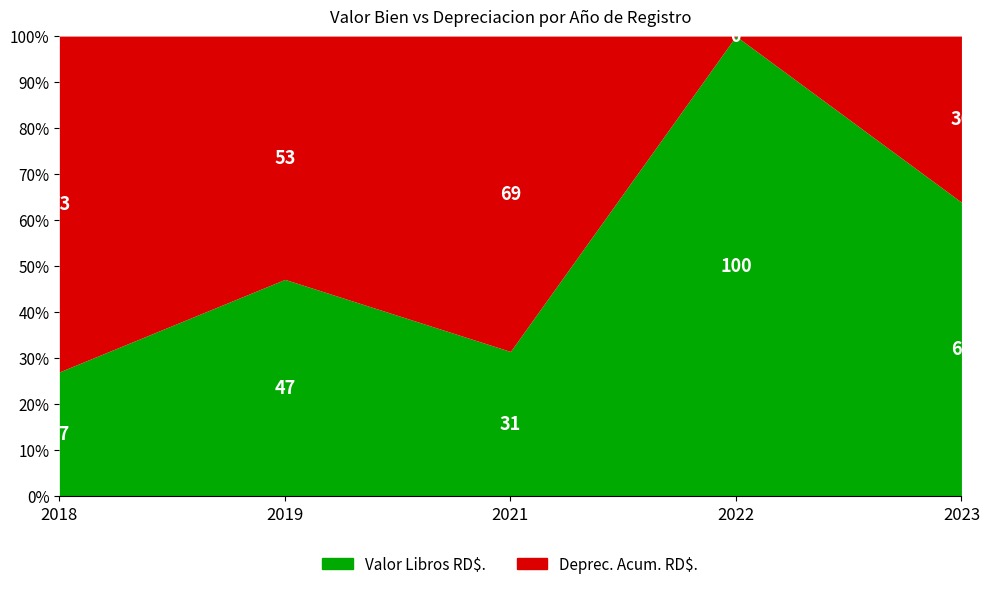

Which category has the lowest value across all series?

2022